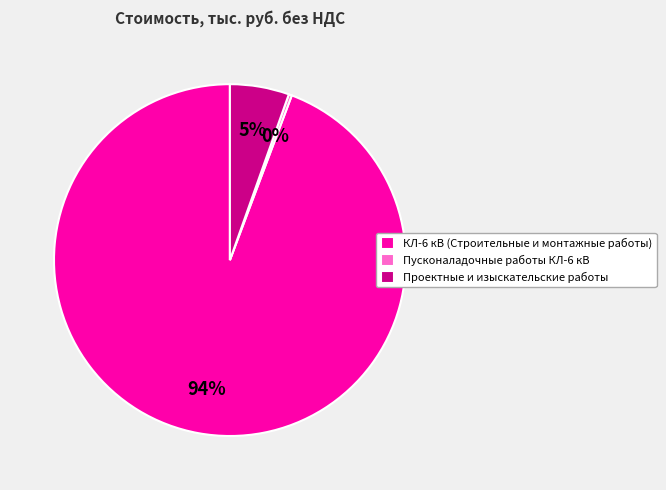

The КЛ-6 кВ (Строительные и монтажные работы) slice represents 88% of the pie. True or false?

False